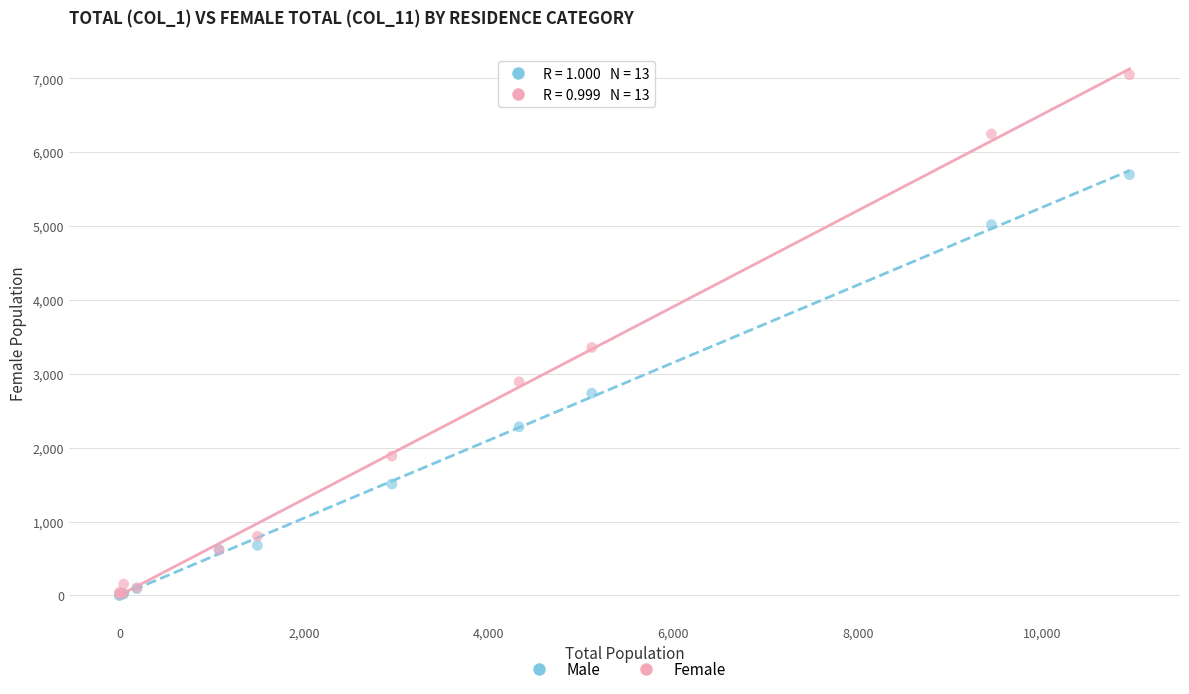

In the Female series, what Y value is closest to 3534?

3356